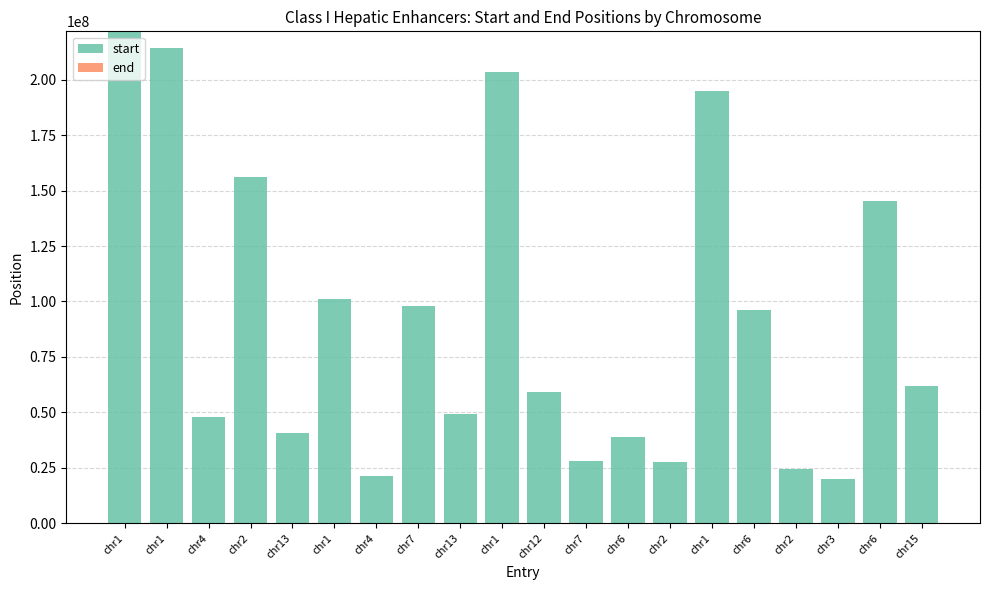

List the series in order of their overall mean, lowest first.

end, start